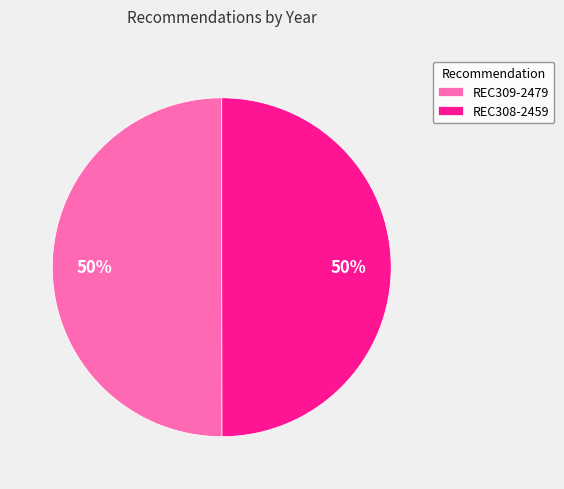

Is the sum of REC309-2479 and REC308-2459 greater than half?

Yes